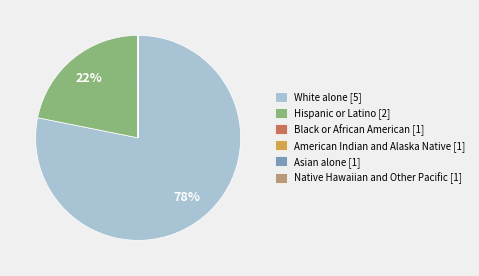

To the nearest percent, what is the average slice percentage?

17%